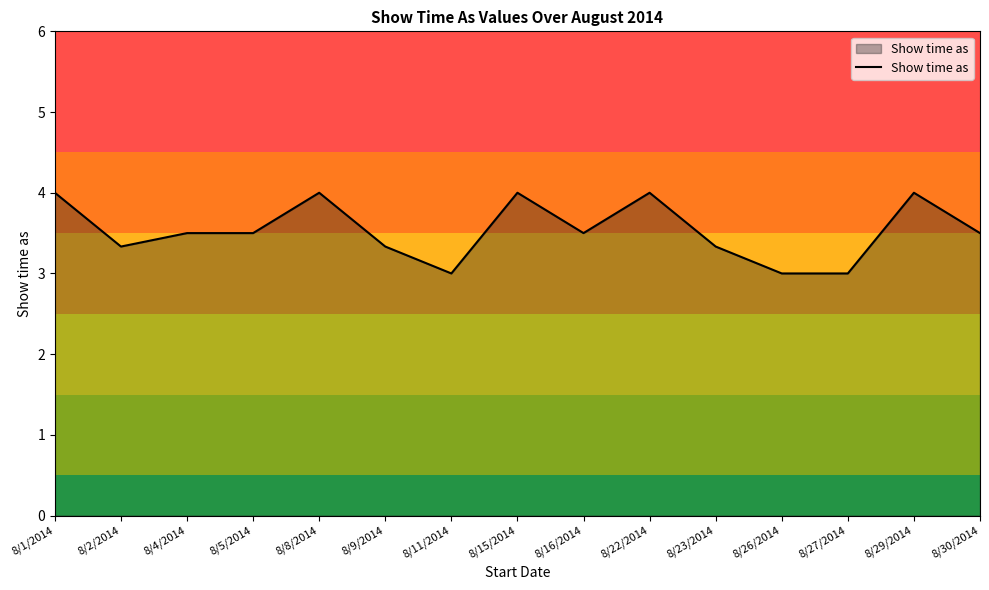

Does the chart have visible grid lines?

No